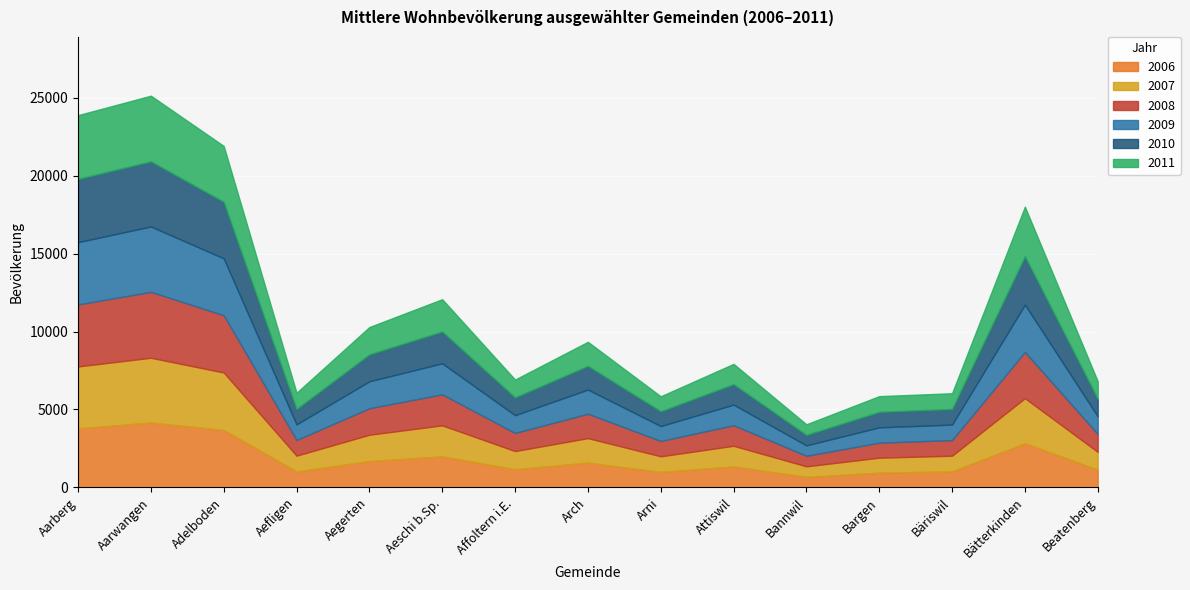

Which series has the largest total across all categories?

2011